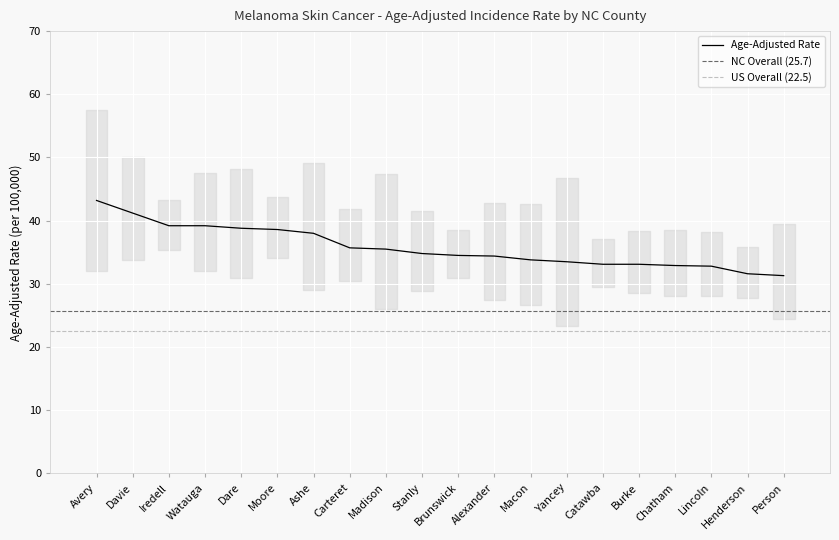

Which category has the lowest value across all series?

Person